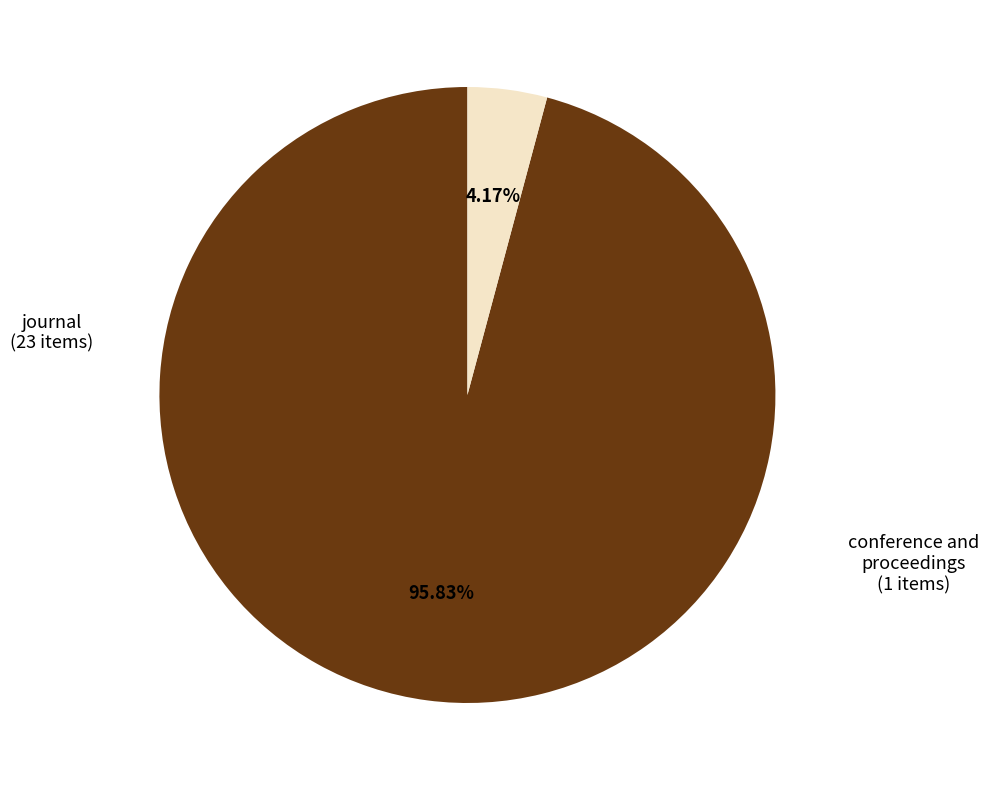

To the nearest percent, what is the average slice percentage?

50%